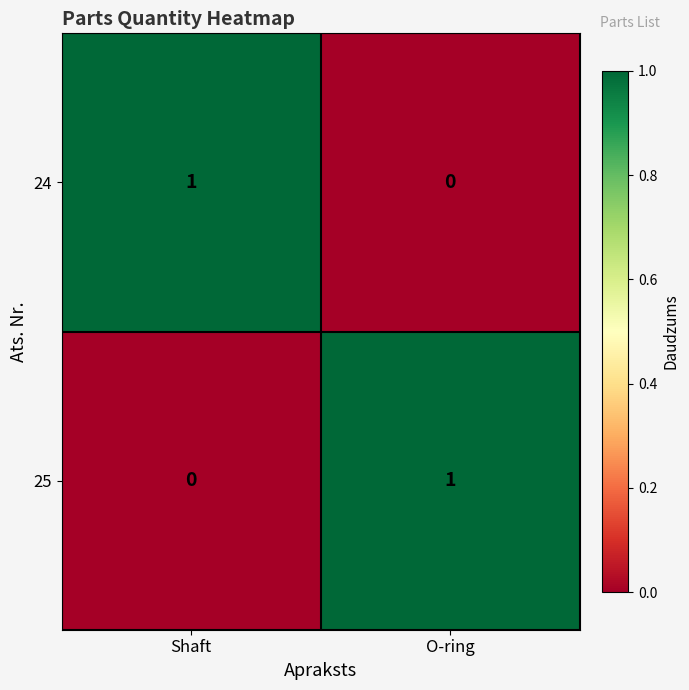

At which label is 24 closest to 0?

O-ring